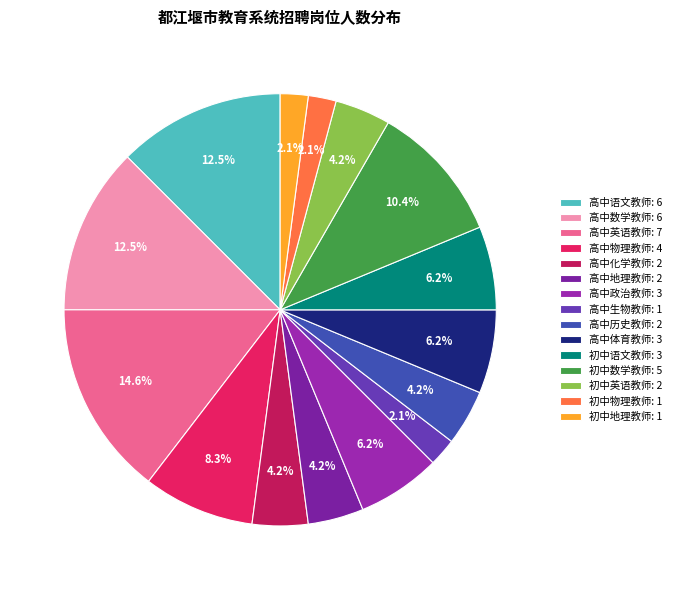

How many segments does this pie chart have?

15